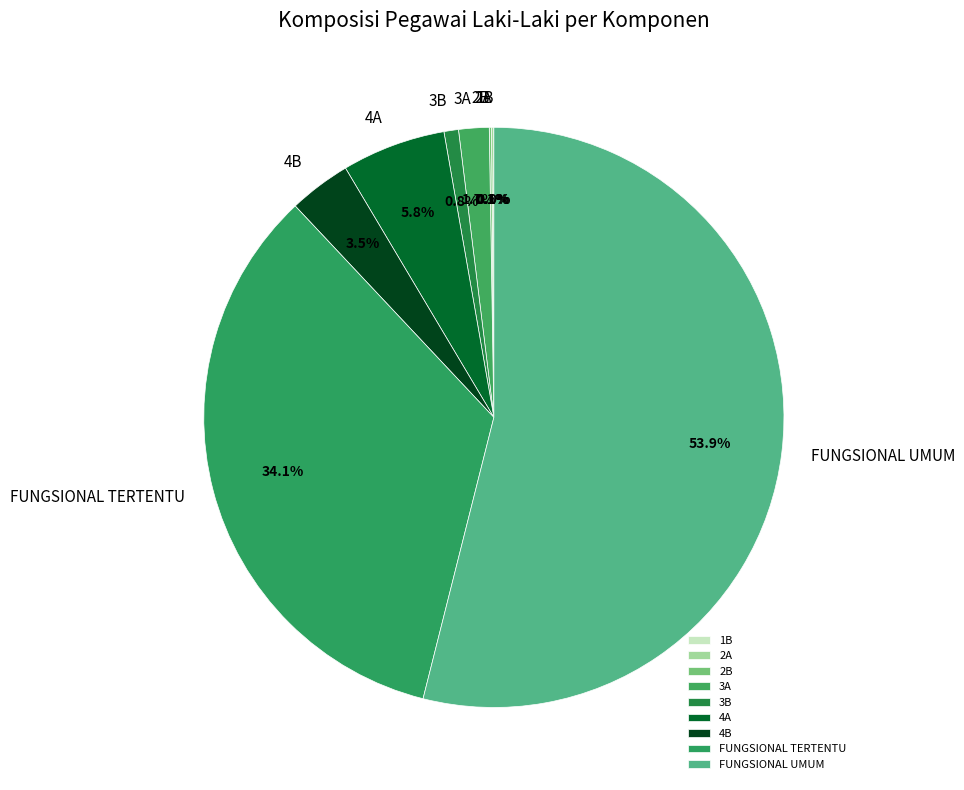

Which slice represents more than half of the pie?

FUNGSIONAL UMUM